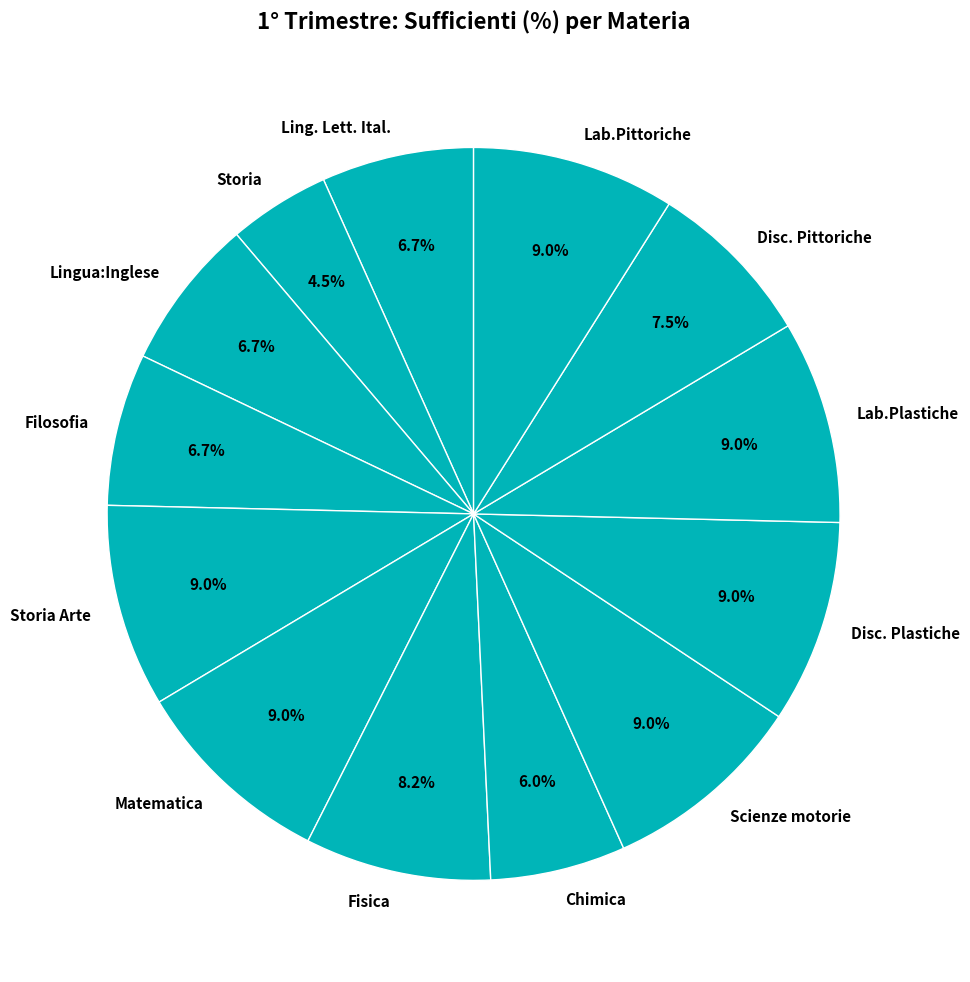

Is the sum of Fisica and Disc. Plastiche greater than half?

No